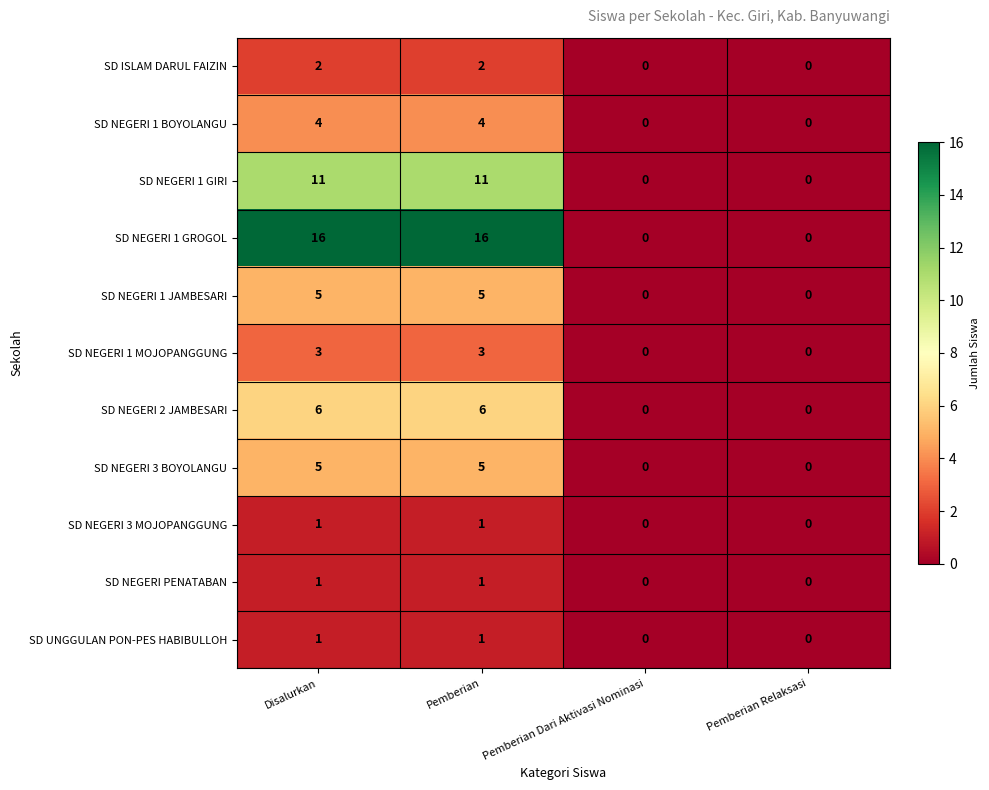

Which series changed the most between Pemberian and Pemberian Dari Aktivasi Nominasi?

SD NEGERI 1 GROGOL